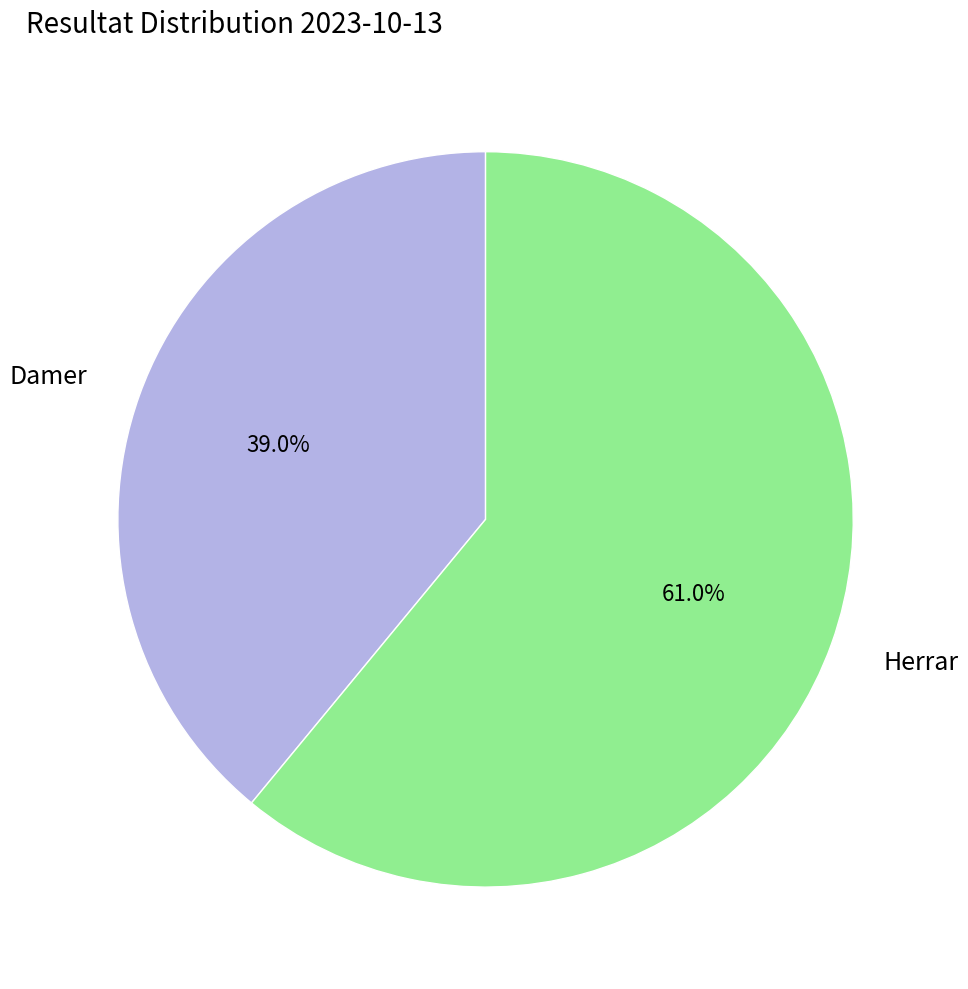

Which category accounts for the majority?

Herrar